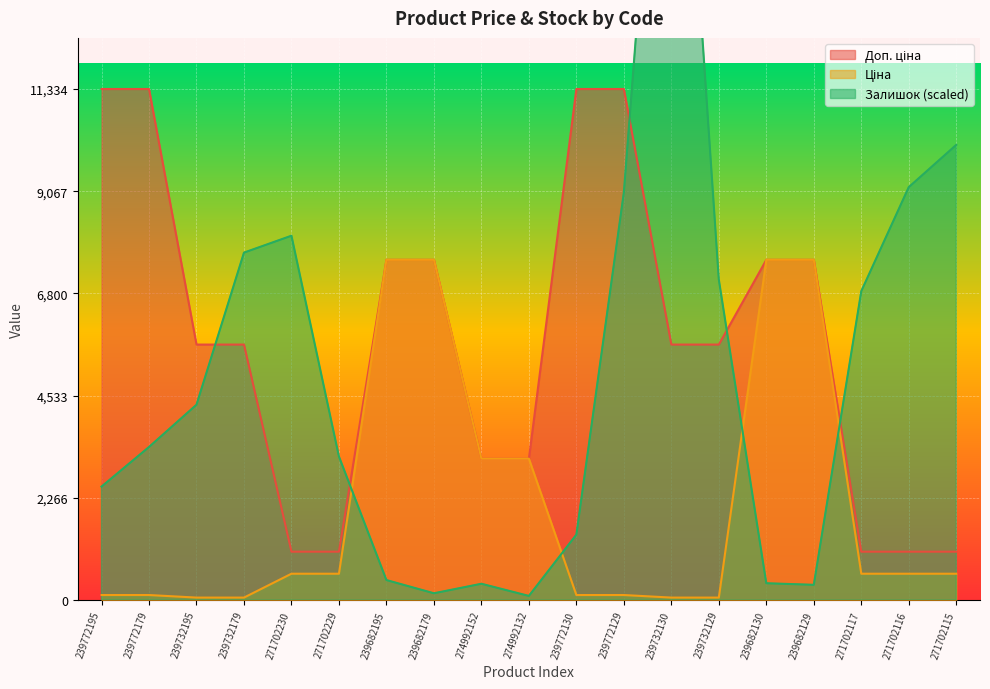

What is the total value across all series at 239772195?

13965.2